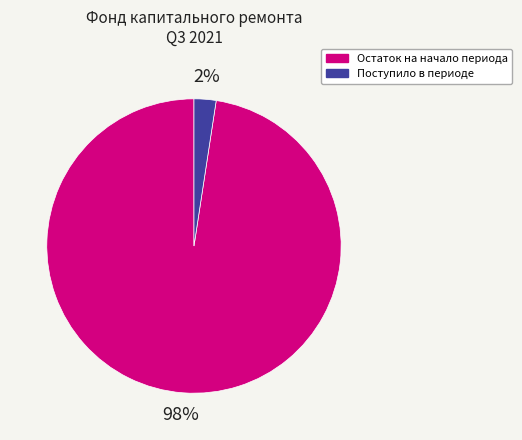

What percentage is the Остаток на начало периода slice, to the nearest percent?

98%